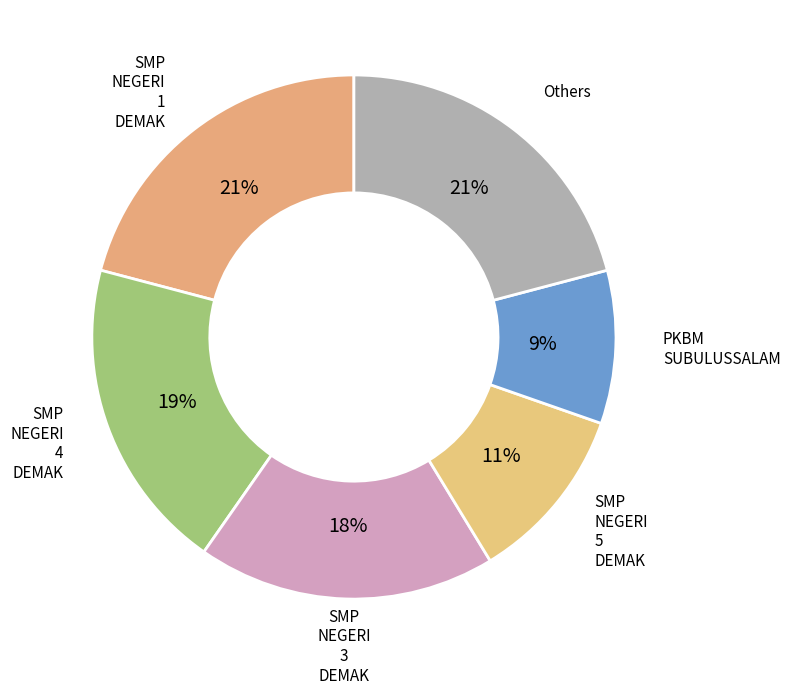

To the nearest percent, what portion does SMP NEGERI 1 DEMAK represent?

21%